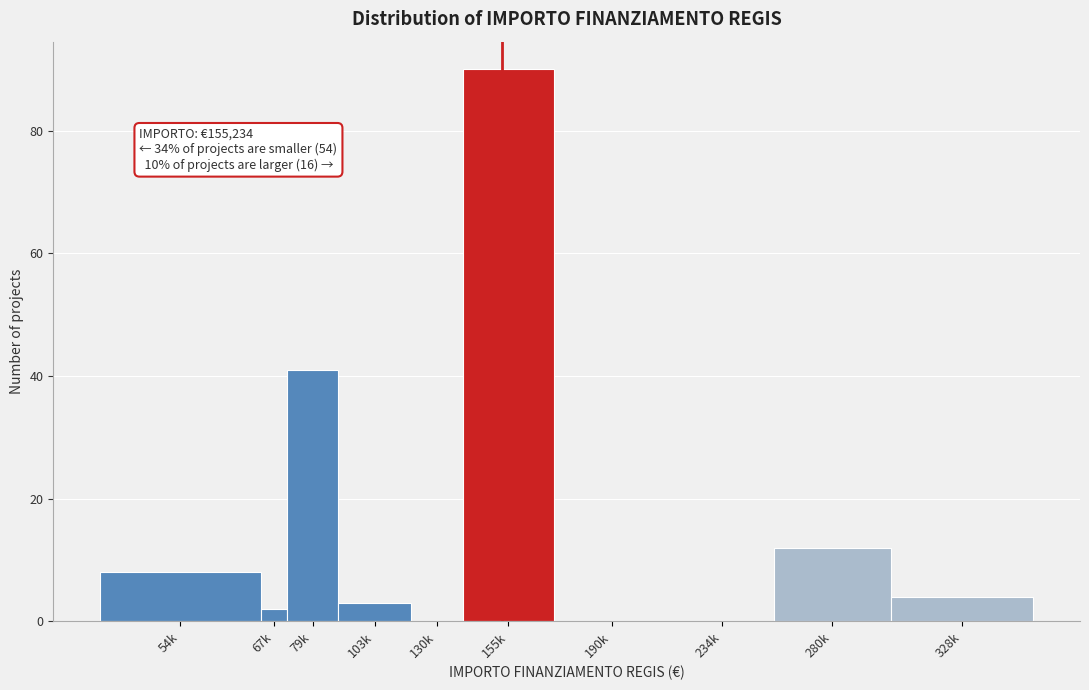

Reading right to left, transcribe all the data shown in this chart.

328k=4	280k=12	234k=0	190k=0	155k=90	130k=0	103k=3	79k=41	67k=2	54k=8